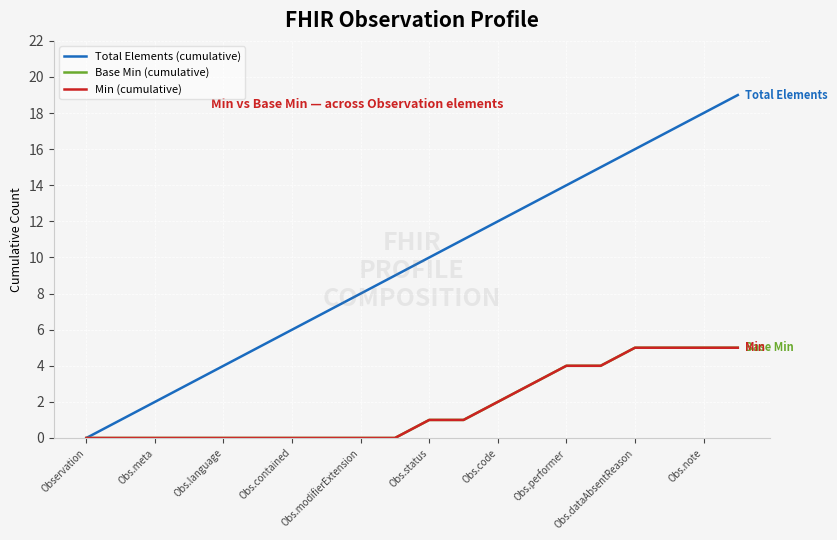

Does the chart have visible grid lines?

Yes